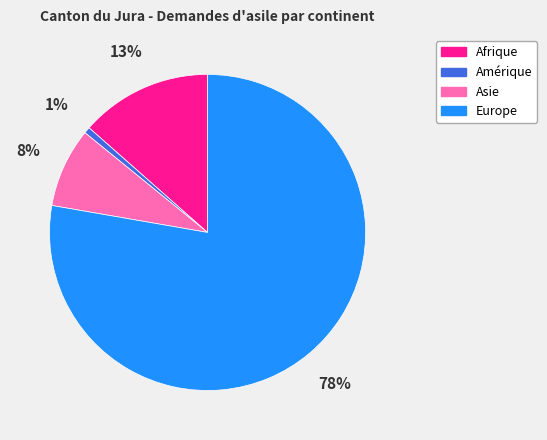

What percentage is the Afrique slice, to the nearest percent?

13%